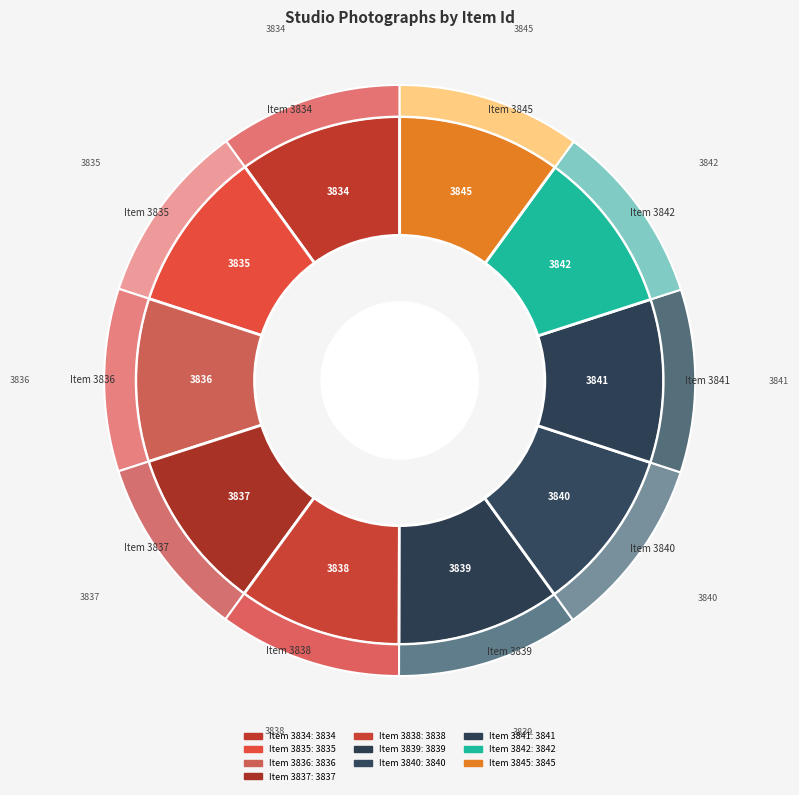

Rank the categories by value from lowest to highest.

Item 3834, Item 3835, Item 3836, Item 3837, Item 3838, Item 3839, Item 3840, Item 3841, Item 3842, Item 3845